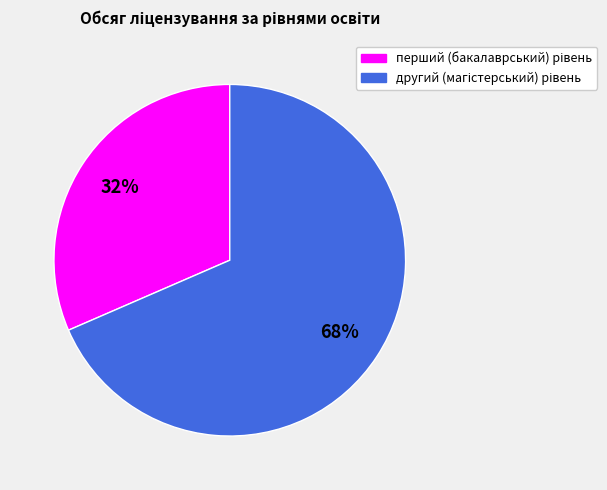

Is there a majority slice in this chart?

Yes